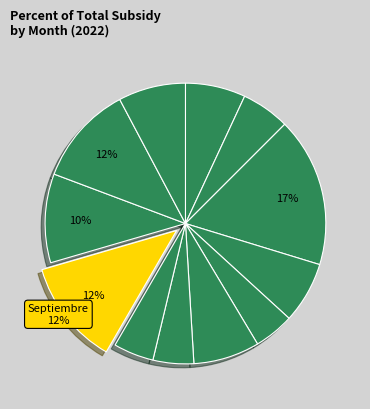

Count the number of slices in the pie.

12